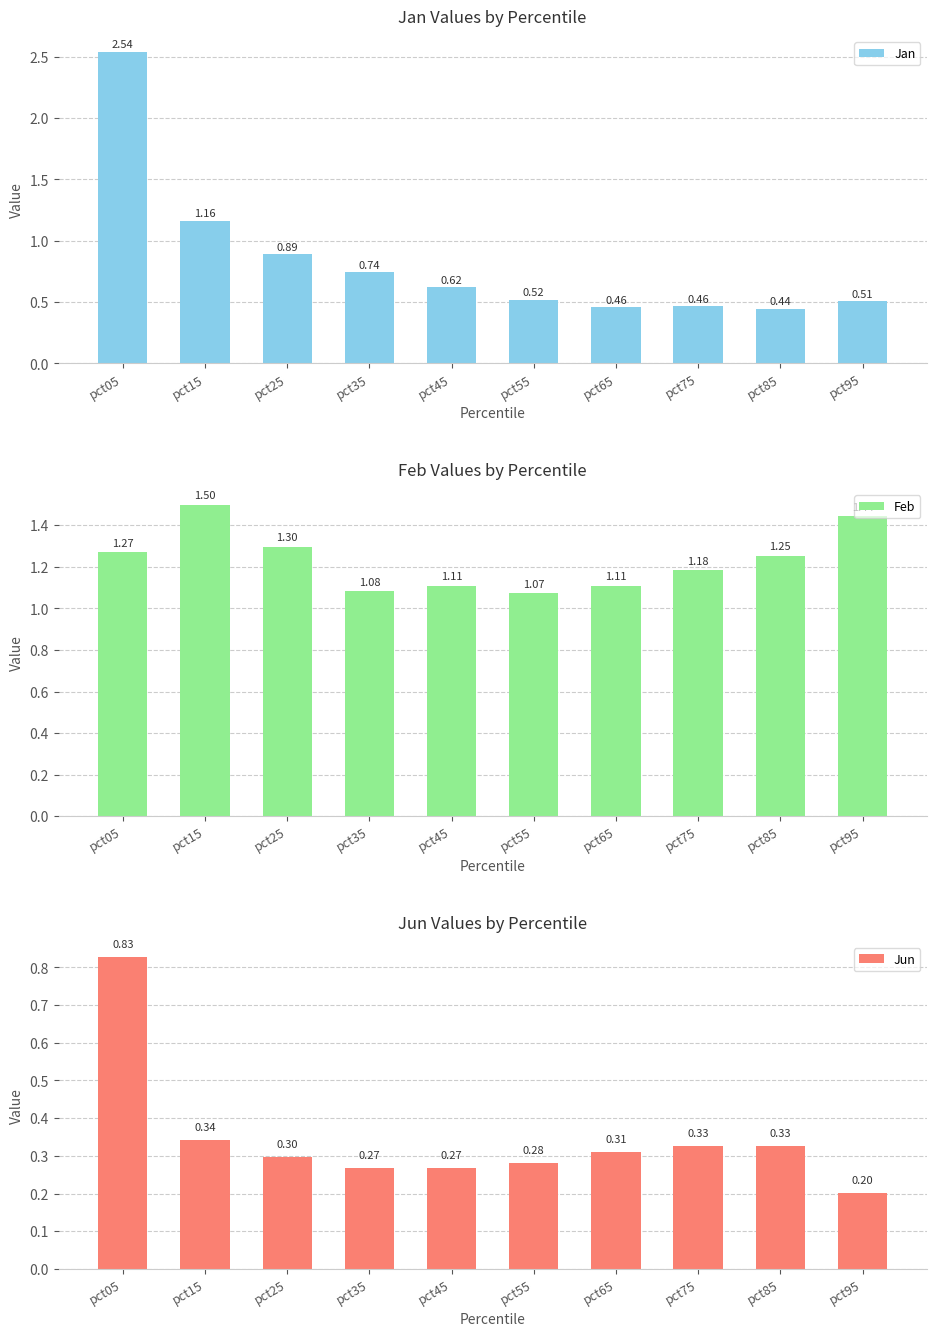

Are the bars grouped side by side (vs. stacked)?

Yes